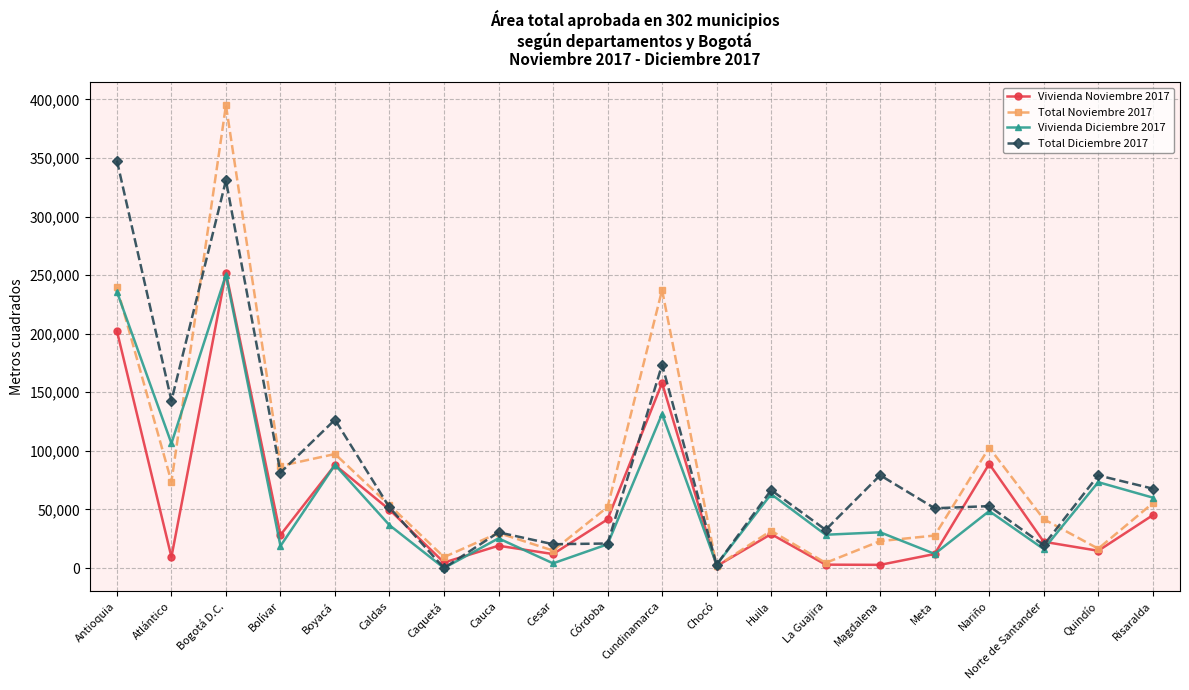

What is the difference between the Vivienda Noviembre 2017 values at Atlántico and Caquetá?

4682